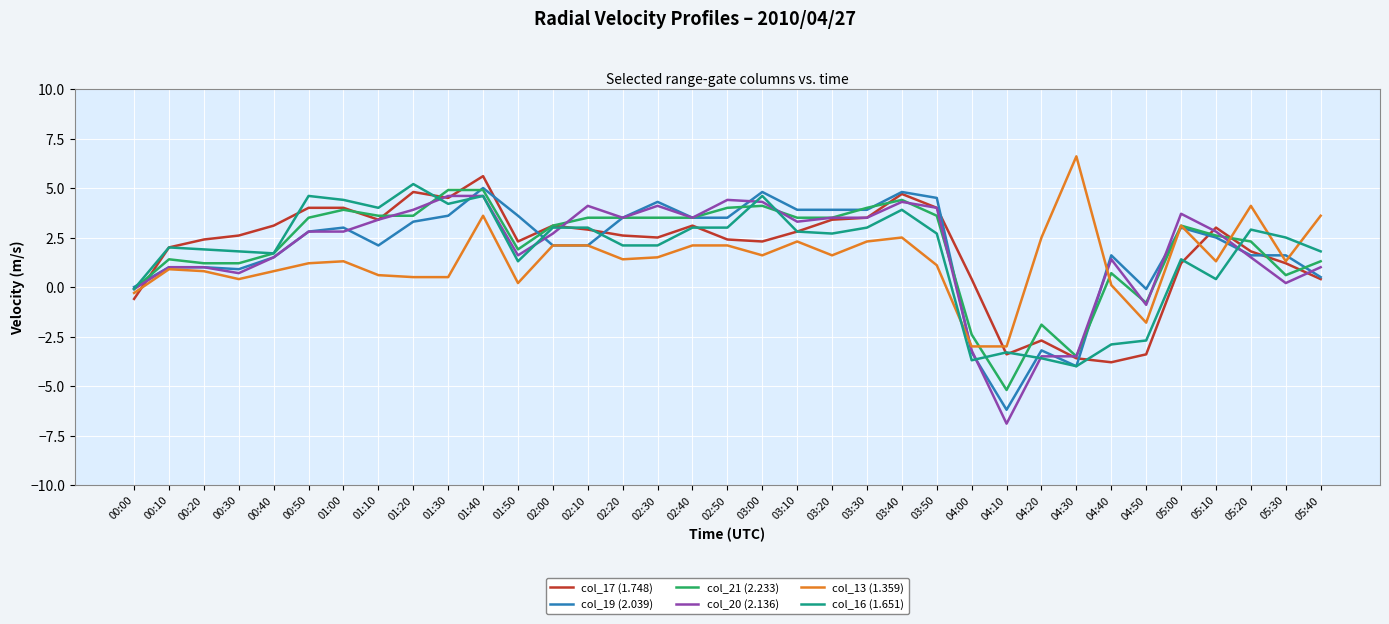

What is the difference between the col_20 (2.136) values at 04:50 and 03:30?

4.4